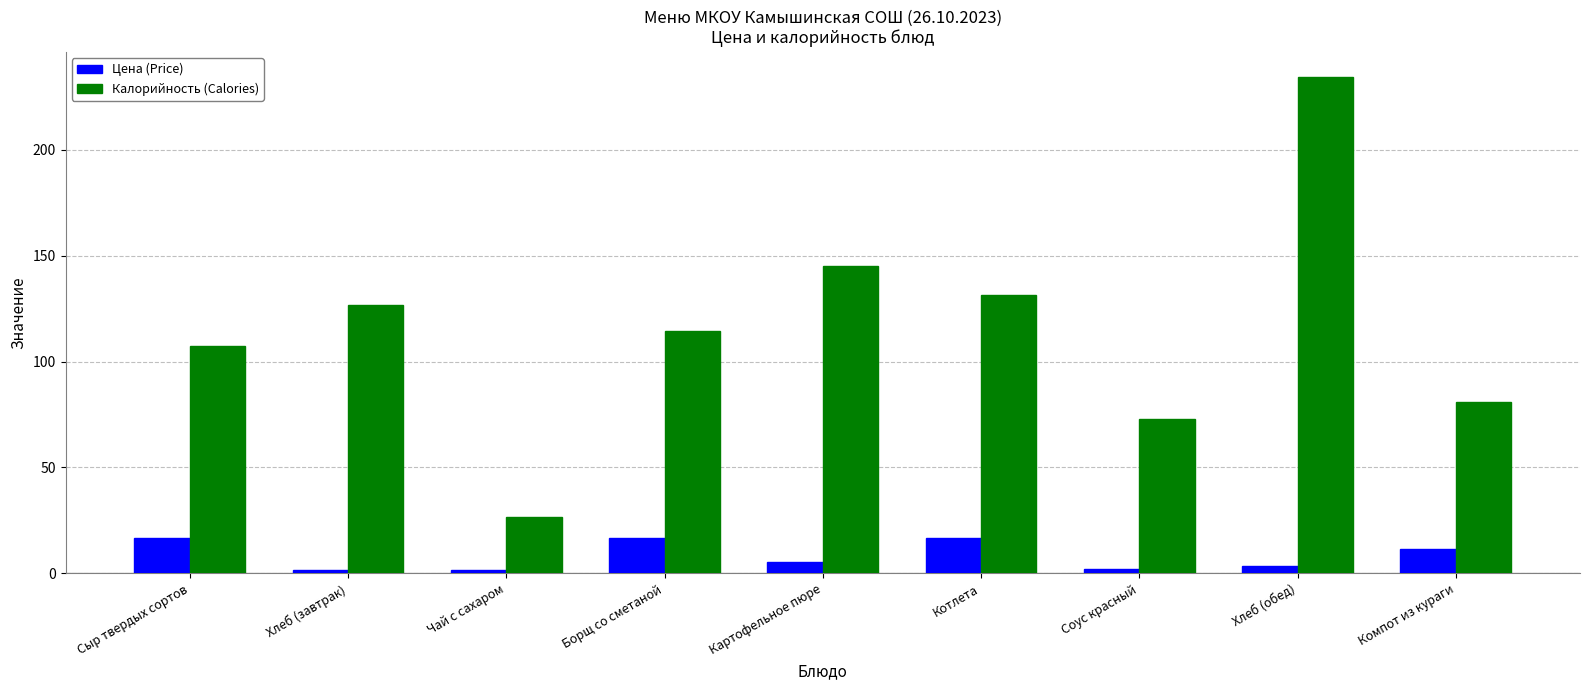

List the series in order of their peak value, lowest first.

Цена (Price), Калорийность (Calories)